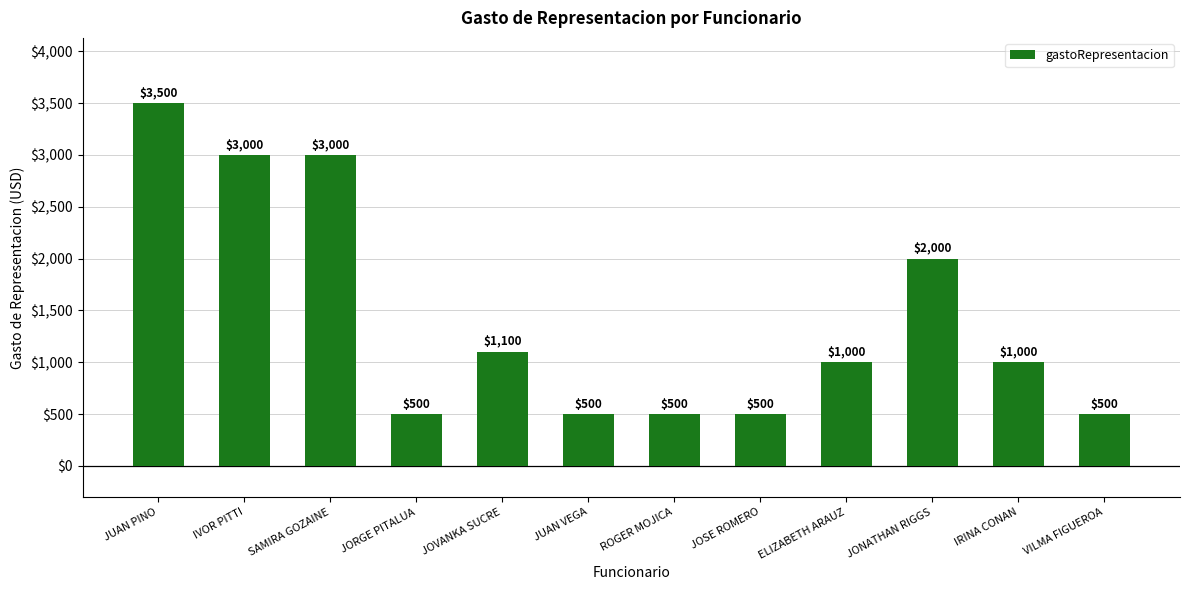

What is the change in value from SAMIRA GOZAINE to JOVANKA SUCRE?

-1900